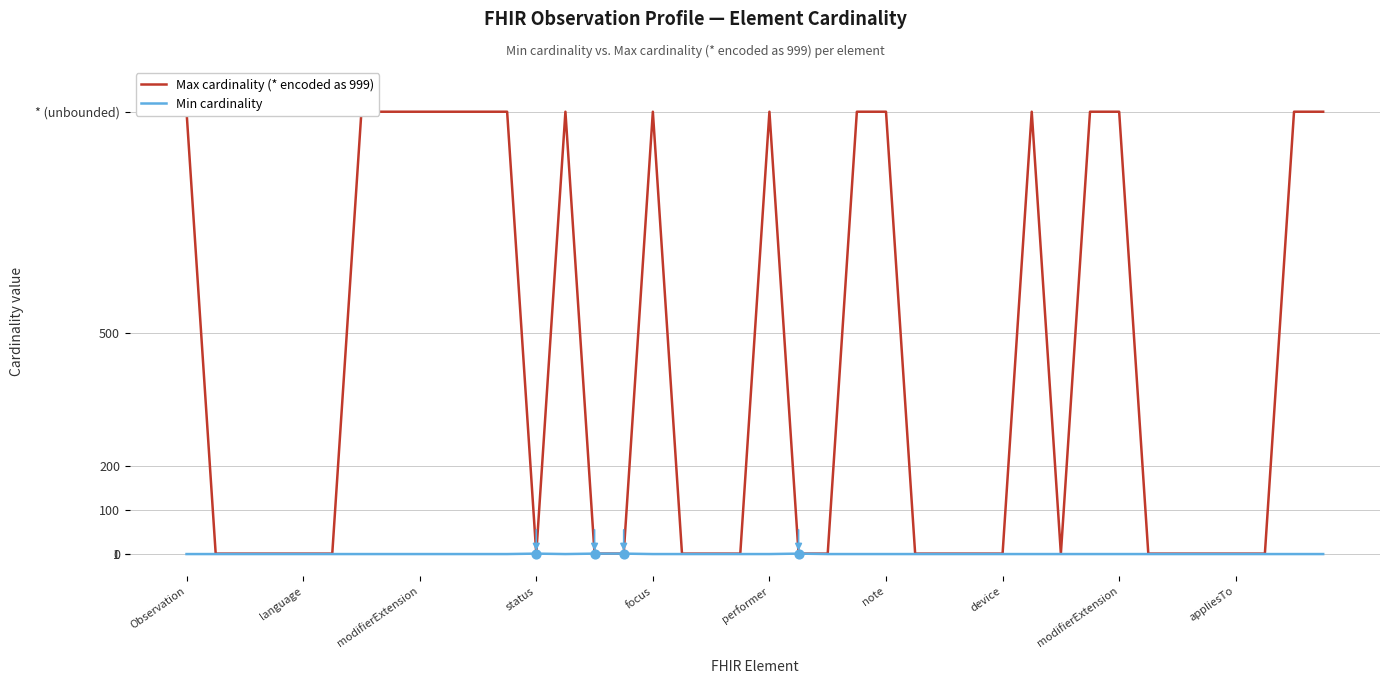

Which series reaches the maximum Y coordinate?

Max cardinality (* encoded as 999)